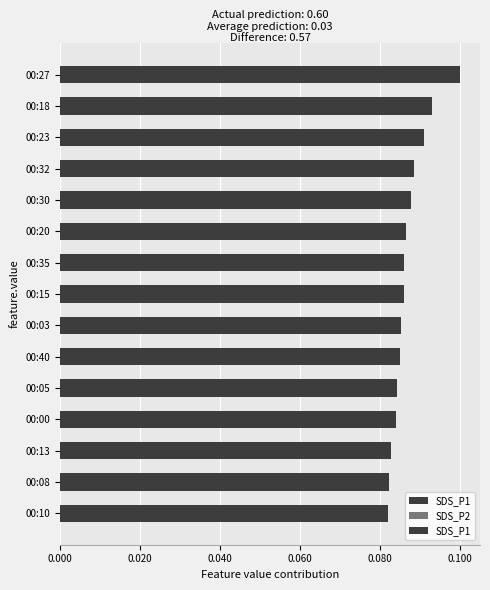

At how many categories does at least one series exceed 0?

15